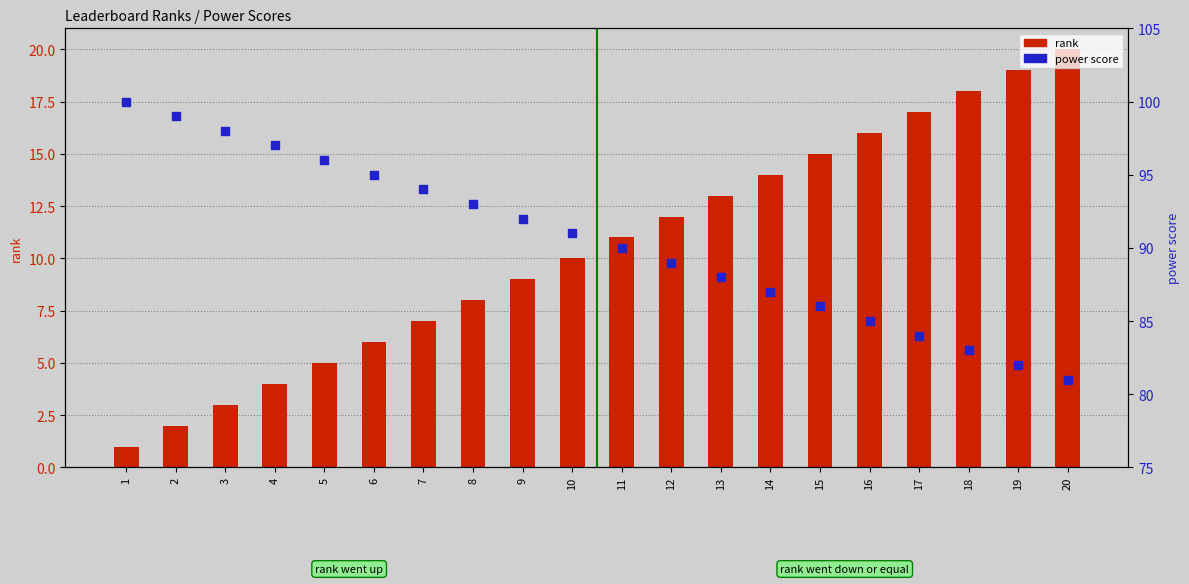

Which series contains the lowest Y value?

rank